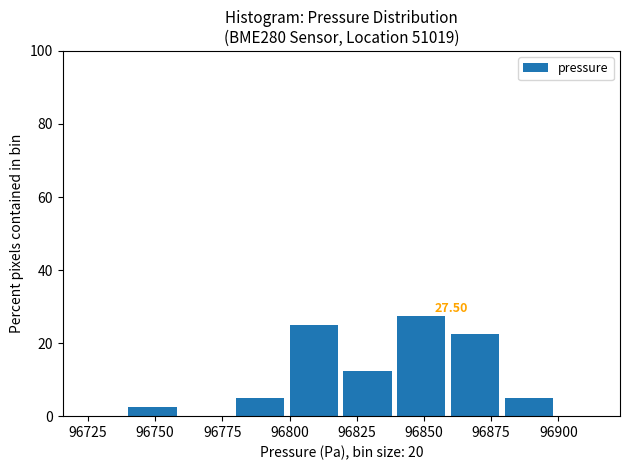

Over which range of the x-axis is the bar tallest?

96840 to 96860